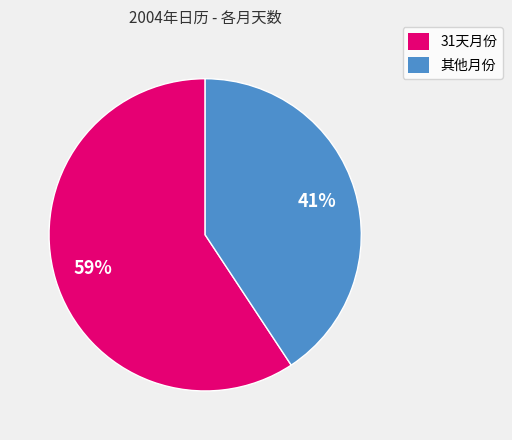

To the nearest percent, what is the average slice percentage?

50%